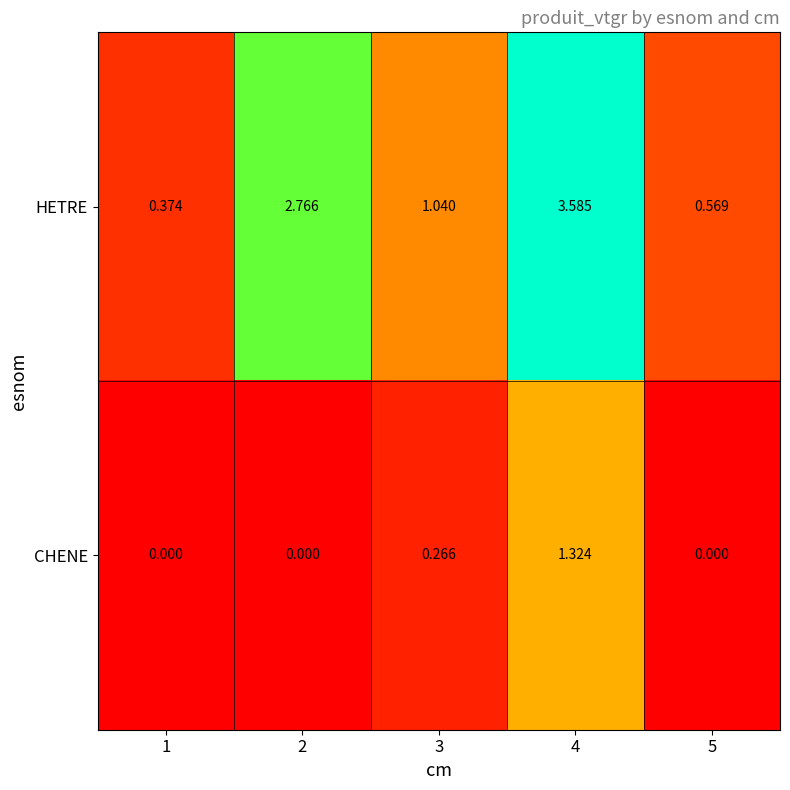

Between 3 and 5, which series saw the biggest shift?

HETRE